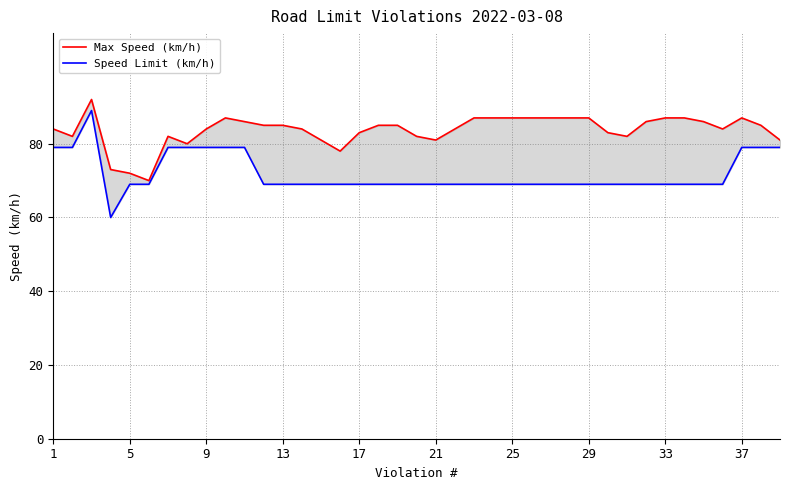

The Speed Limit (km/h) series shows 69 at 22. True or false?

True